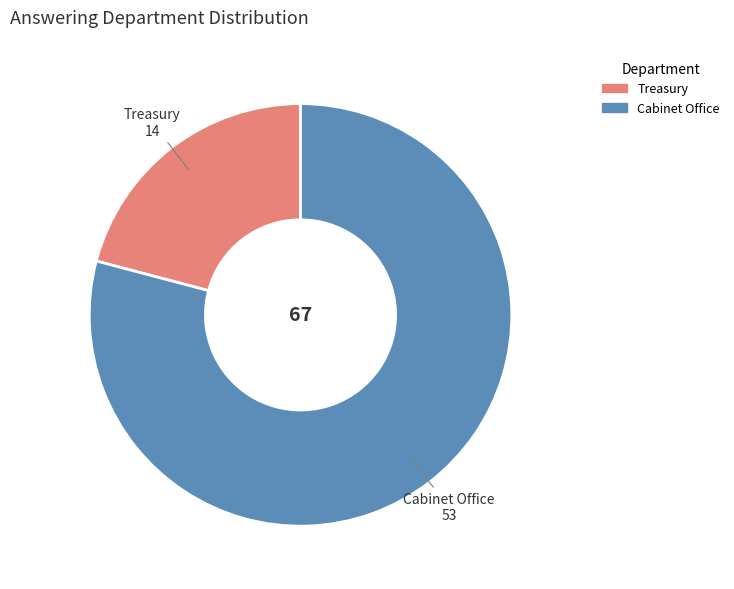

Do Cabinet Office and Treasury together represent more than half of the pie?

Yes